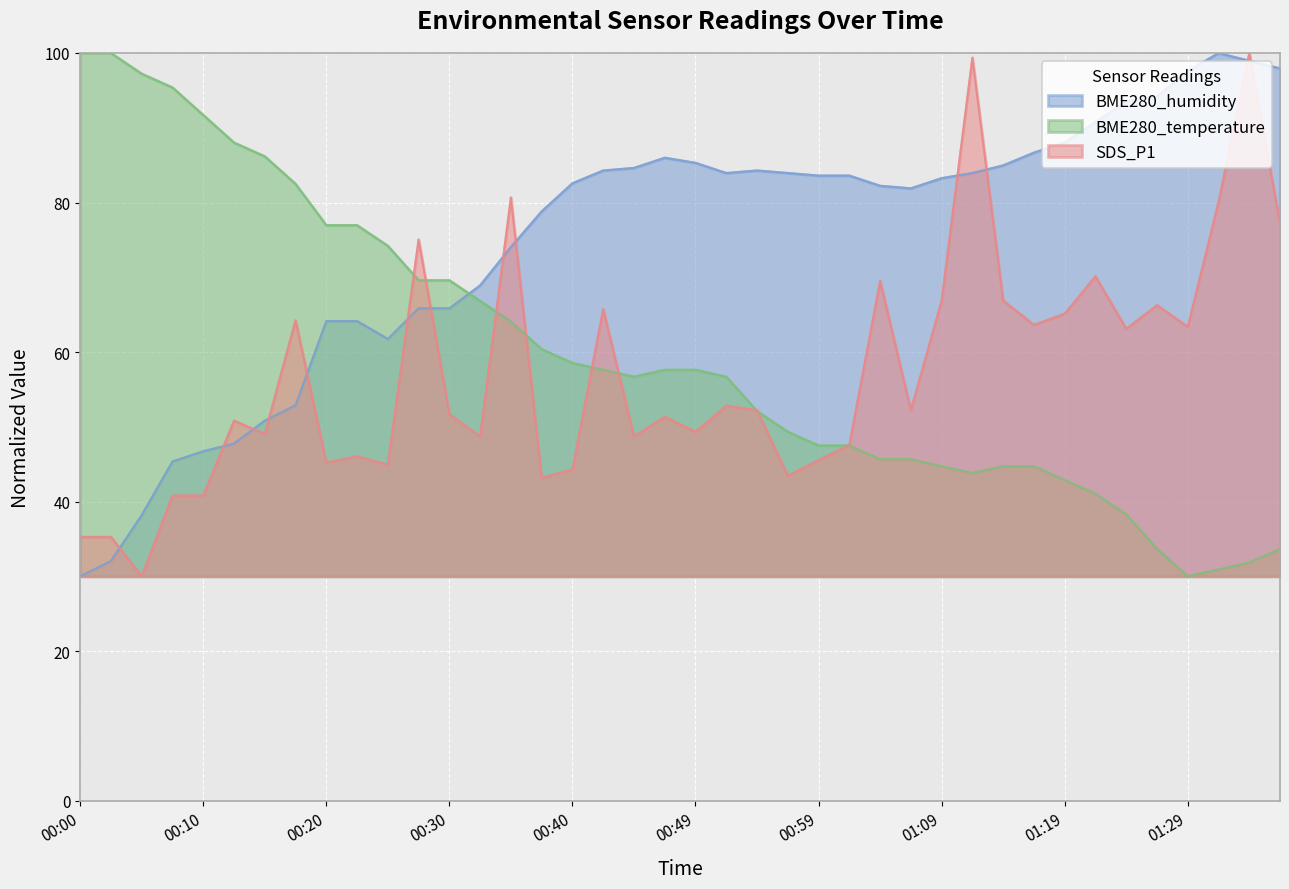

Rank the series at 01:19 from lowest to highest value.

BME280_temperature, SDS_P1, BME280_humidity